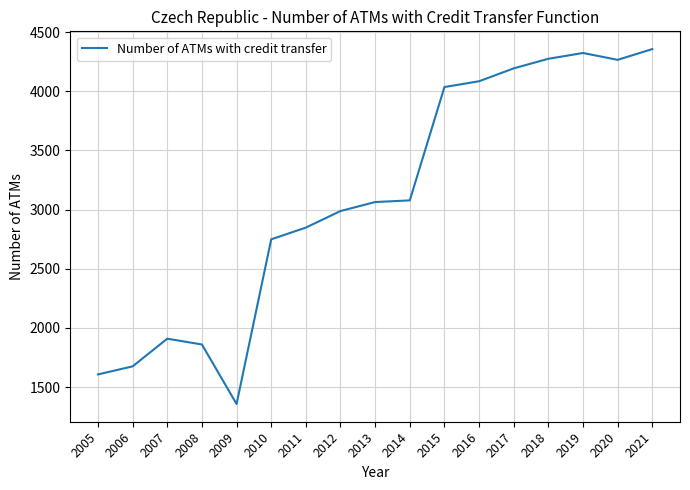

Between 2005 and 2013, which is larger?

2013